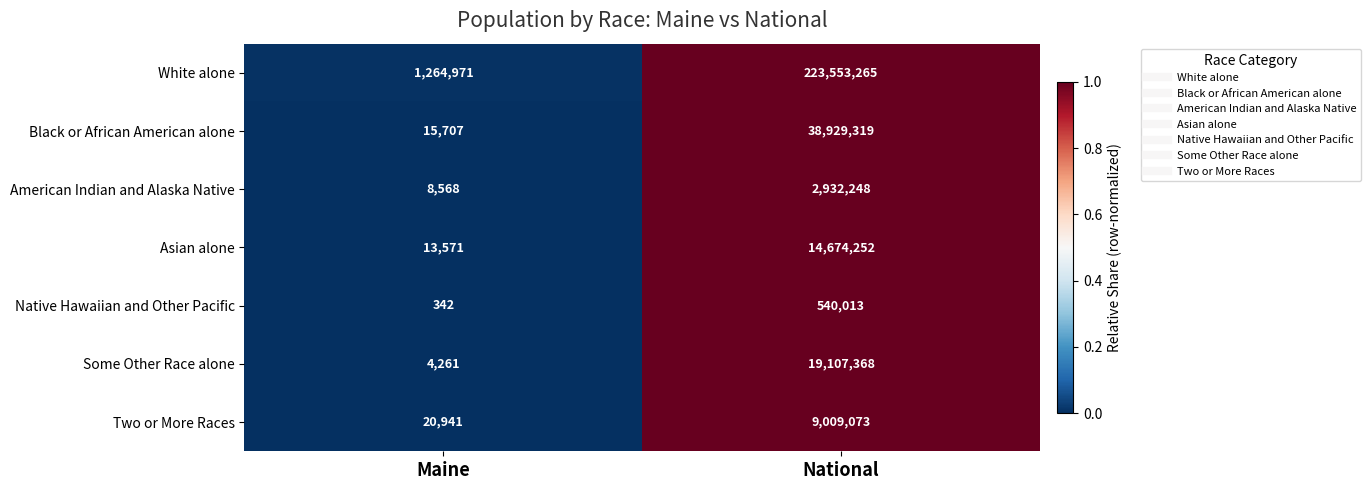

The Two or More Races series shows 9009073 at National. True or false?

True